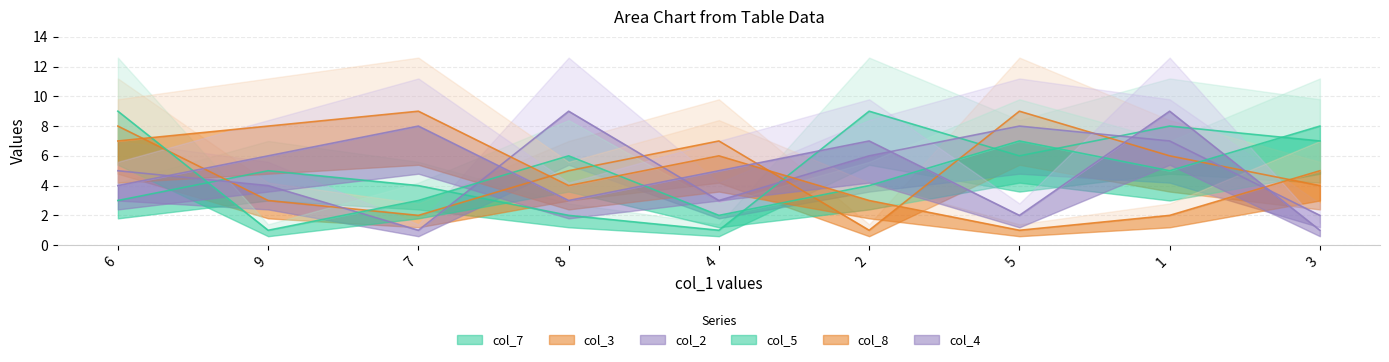

How many data points does each series have?

9